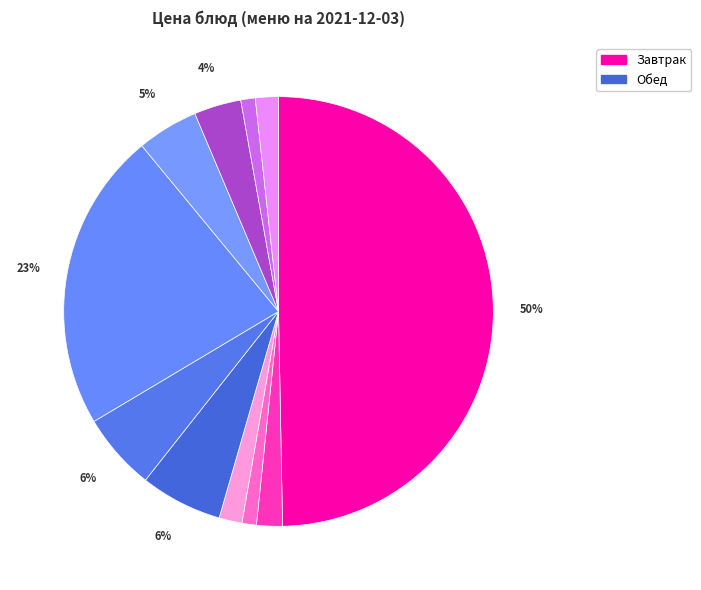

How many slices are in this pie chart?

11